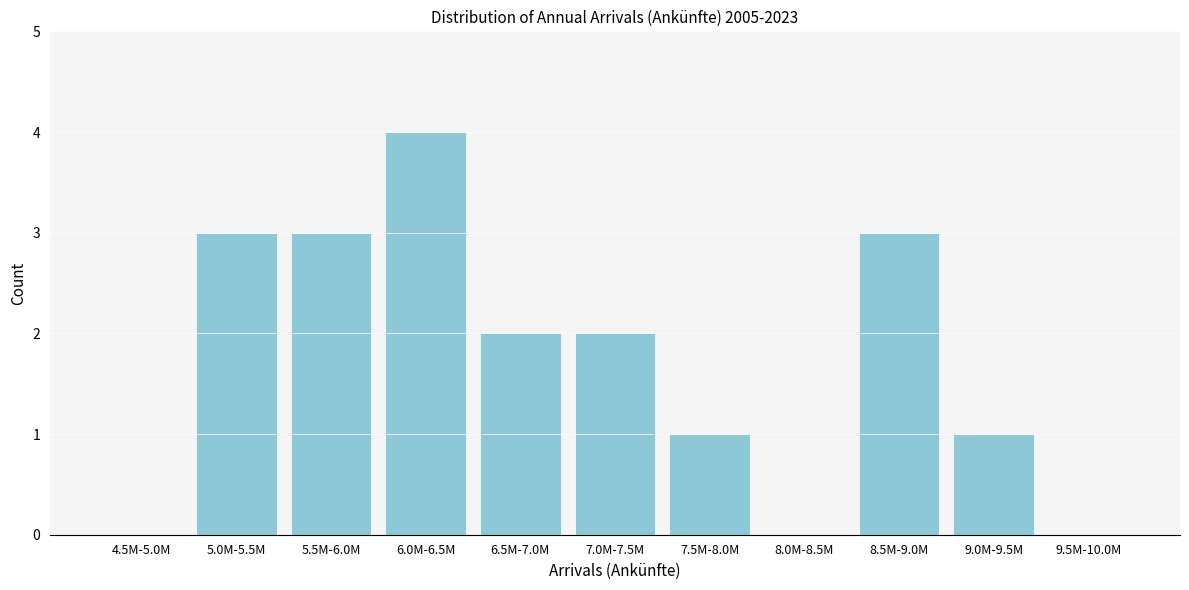

Reading right to left, list all the values displayed in this chart.

9.5M-10.0M=0	9.0M-9.5M=1	8.5M-9.0M=3	8.0M-8.5M=0	7.5M-8.0M=1	7.0M-7.5M=2	6.5M-7.0M=2	6.0M-6.5M=4	5.5M-6.0M=3	5.0M-5.5M=3	4.5M-5.0M=0